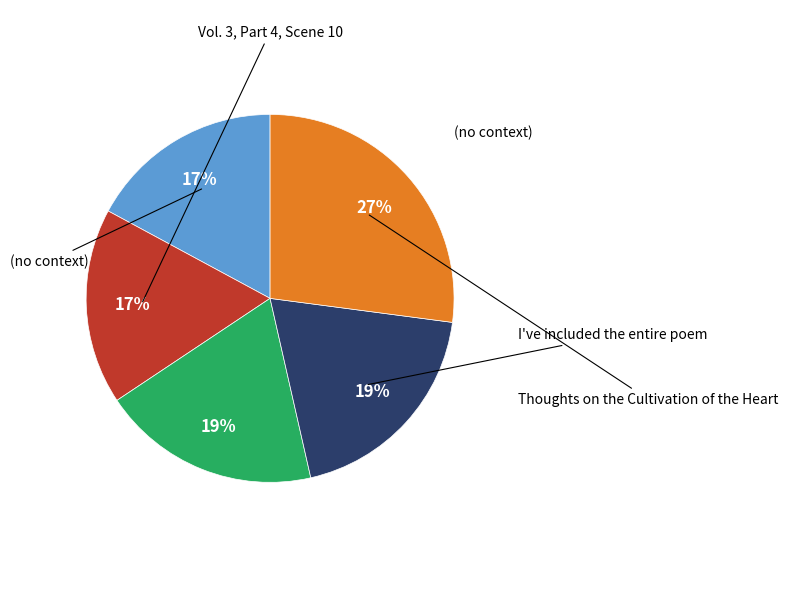

Is there any slice that represents more than half of the pie?

No